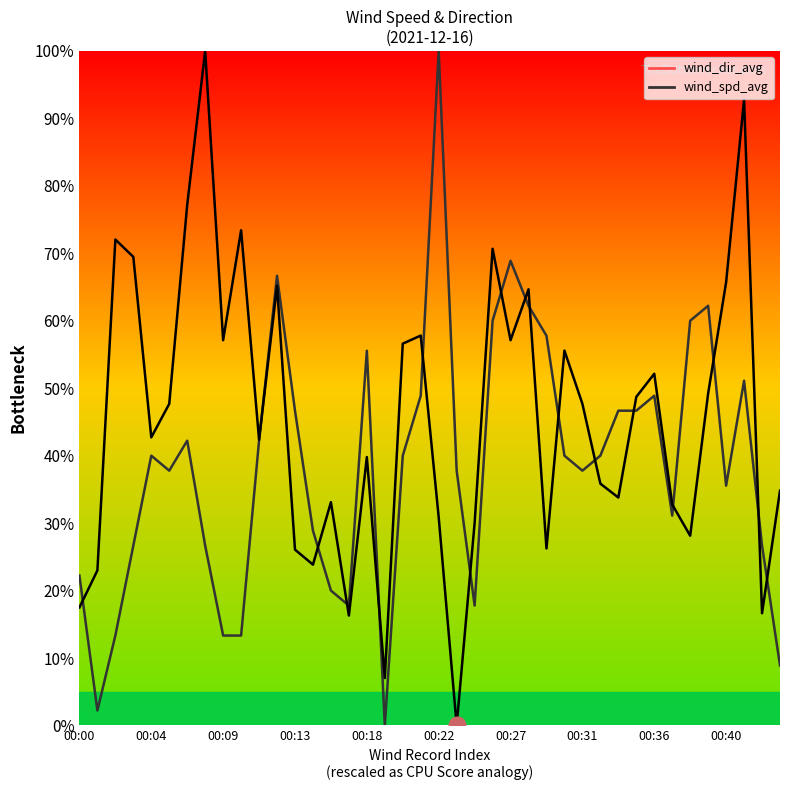

How many intersections are there between wind_dir_avg and wind_spd_avg?

17